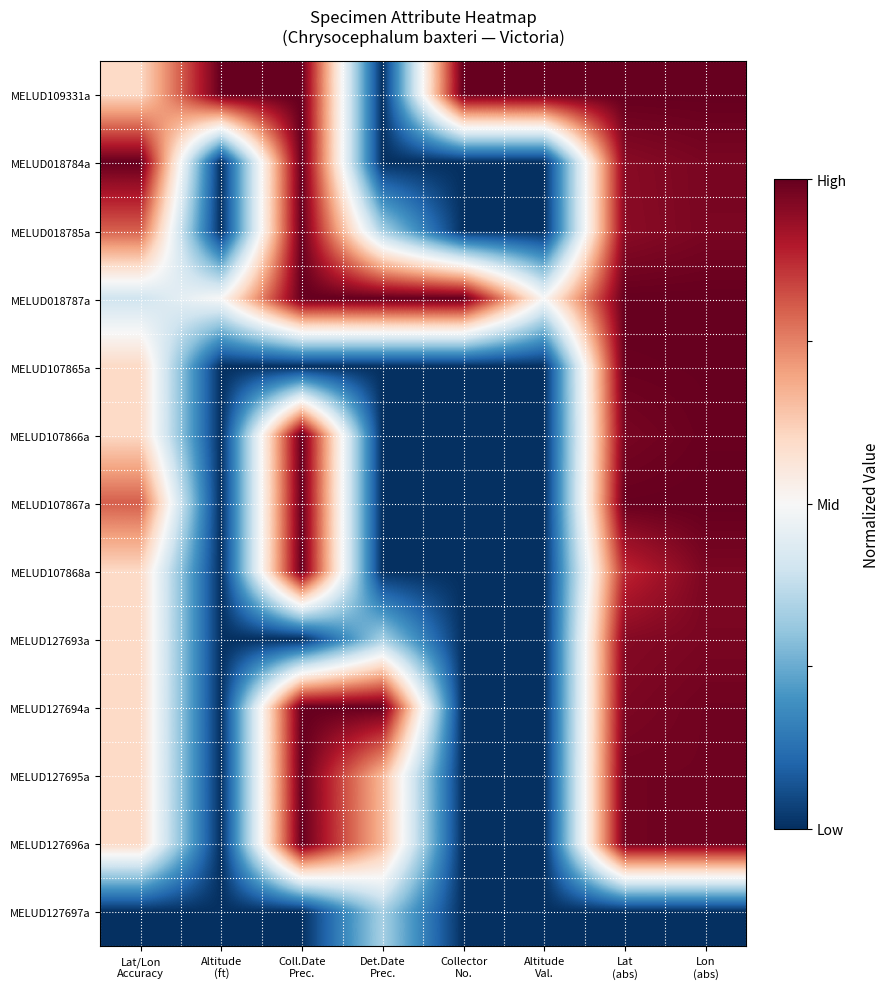

Which label corresponds to the smallest value in the chart?

Det.Date
Prec.